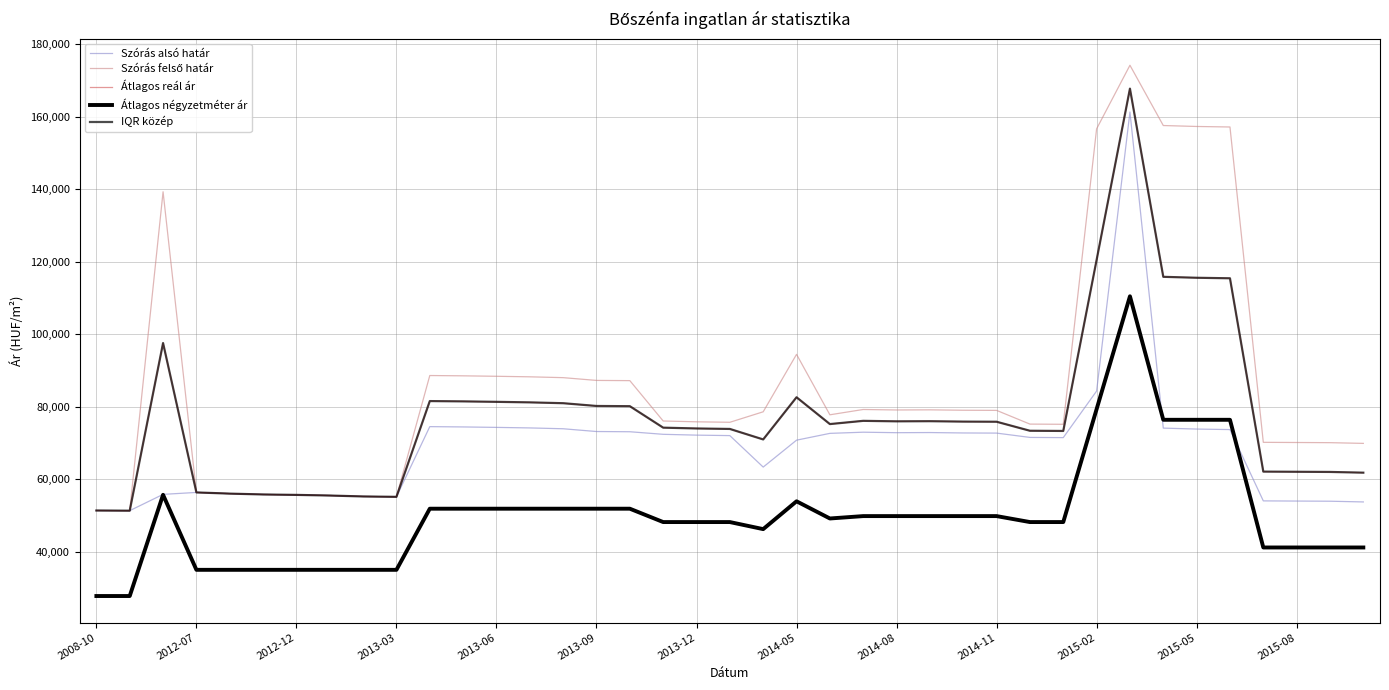

True or false: IQR közép and Átlagos négyzetméter ár intersect in this chart.

False